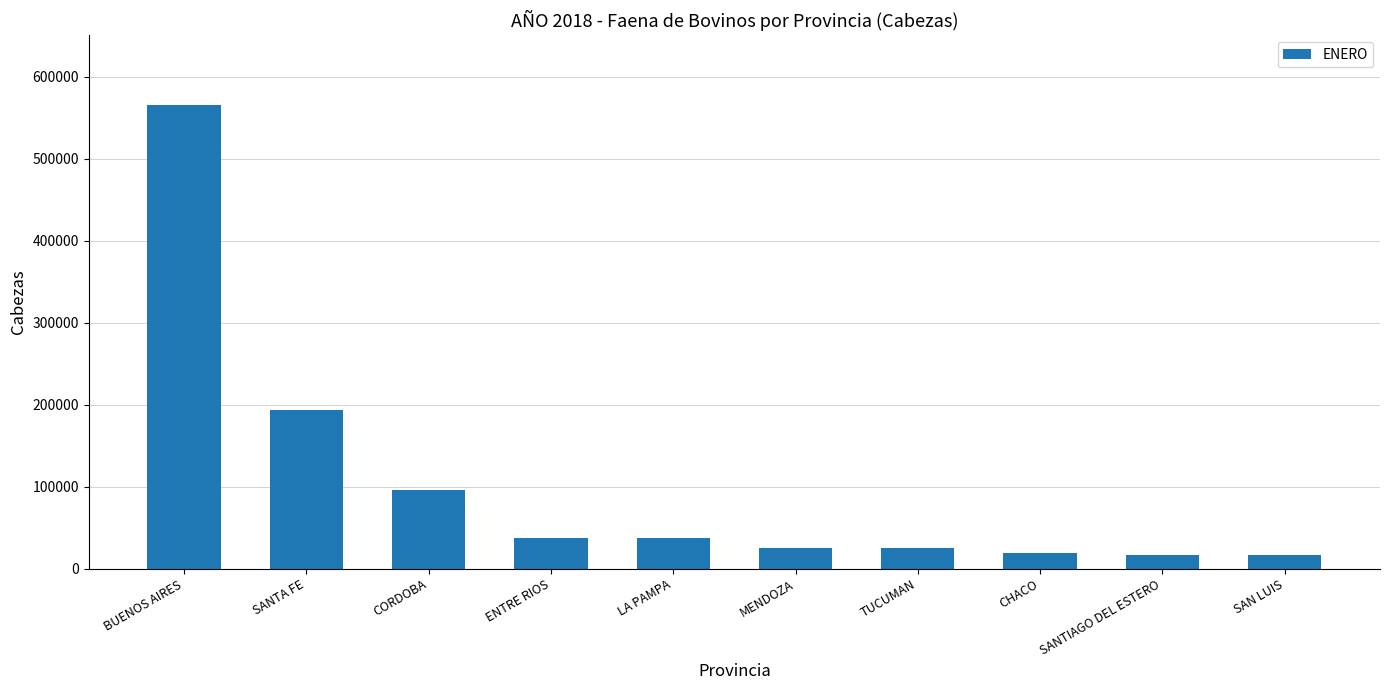

What is the smallest value displayed?

16908.0